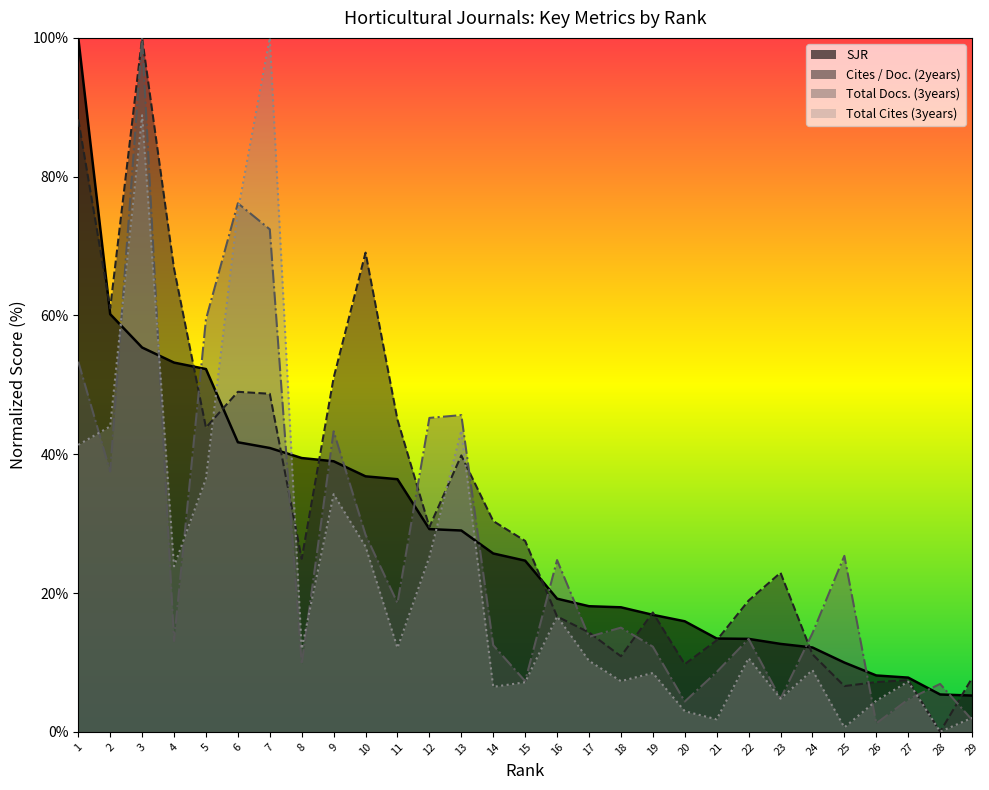

The value of Total Docs. (3years) at 2 is 37.5. True or false?

True